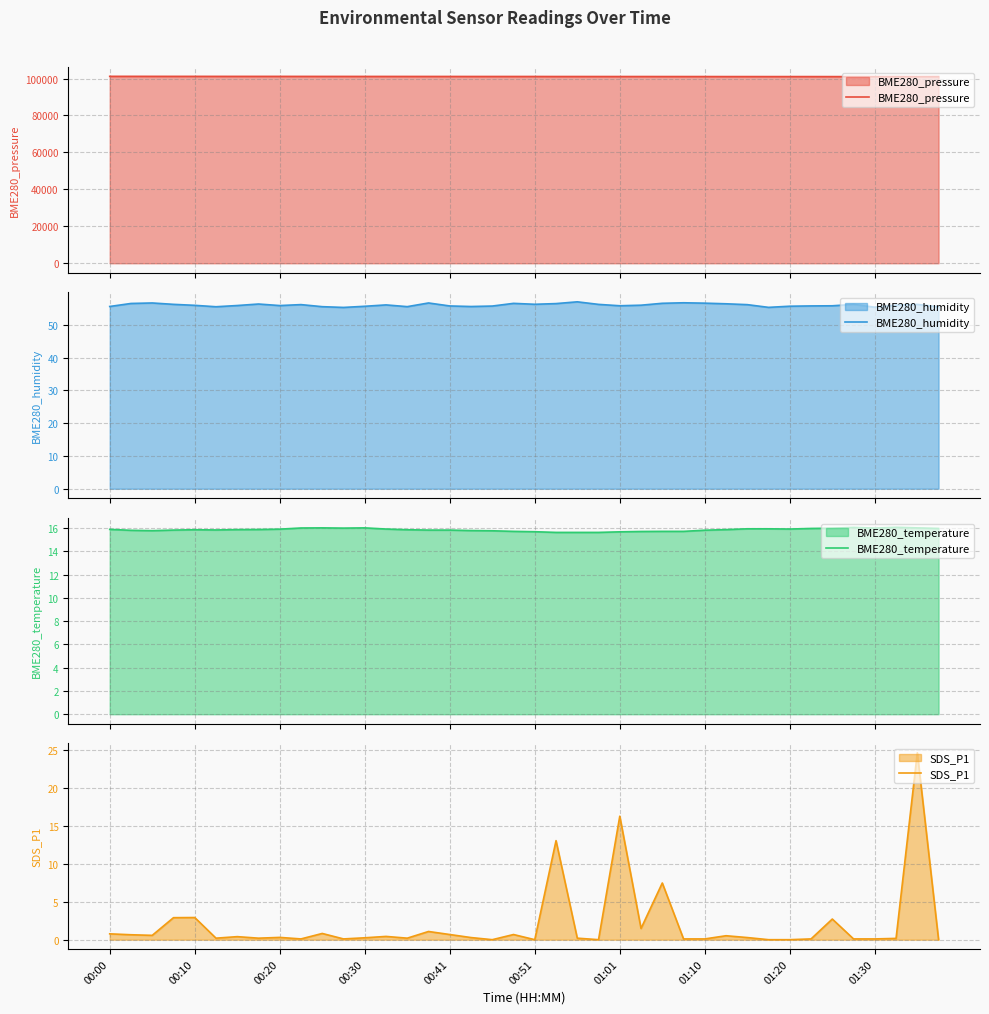

What is the total value across all series at 00:00?

101263.5